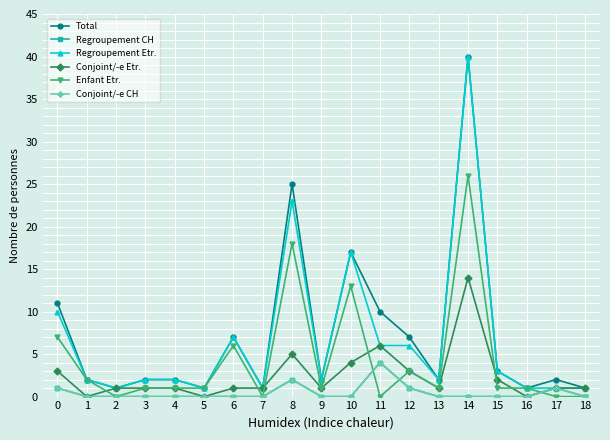

True or false: Regroupement Etr. has more than 0 interior local peaks.

True